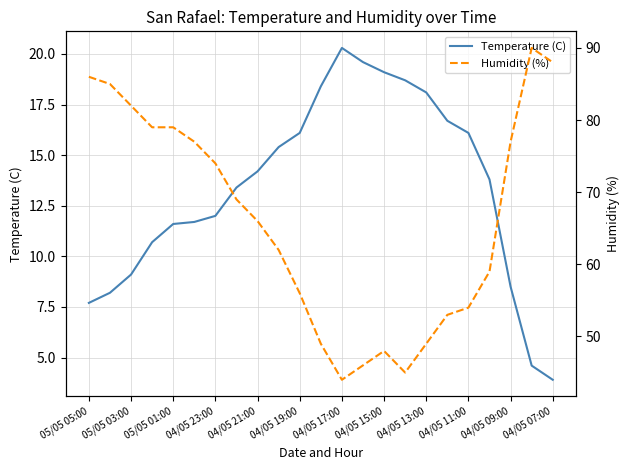

True or false: Temperature (C) has a value of 16.1 at 04/05 11:00.

True